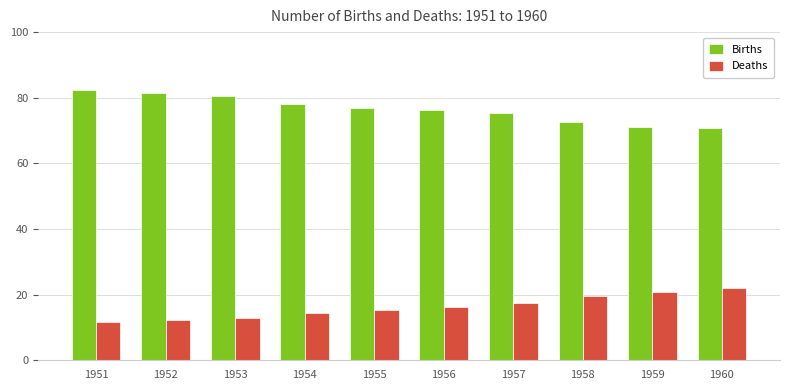

What is the difference between the highest and lowest values at 1954?

63.5